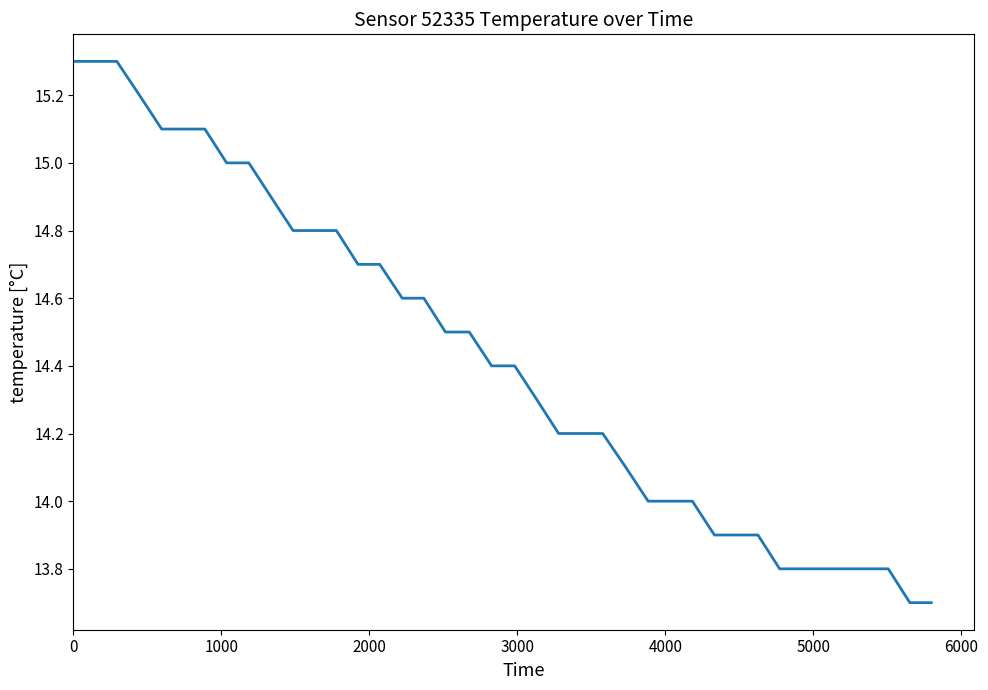

What is the difference between the maximum and minimum values?

1.6